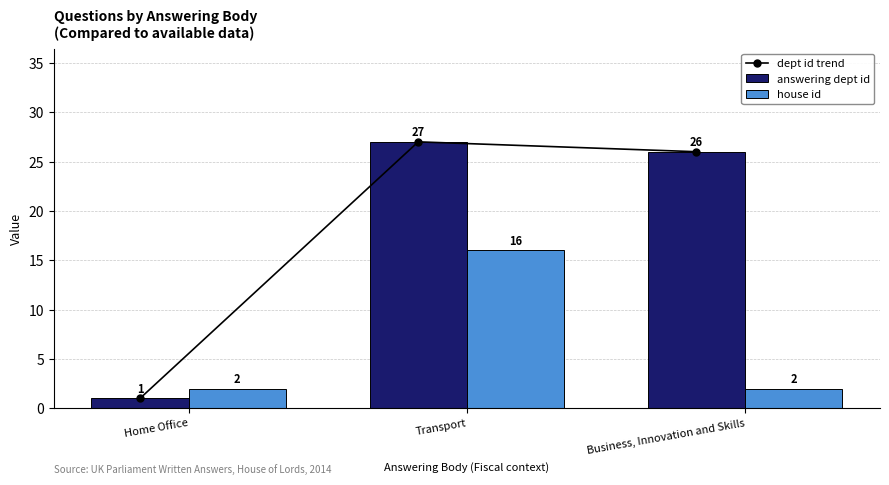

Where does the answering dept id series first go above 26?

Transport